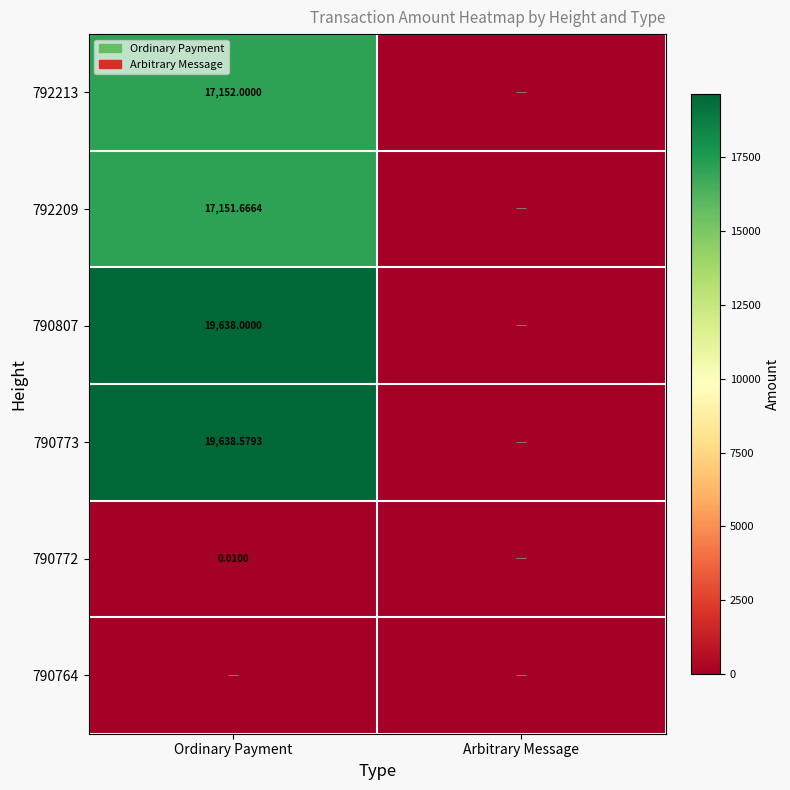

Is the value of 792213 at Ordinary Payment greater than the value of 790807 at Ordinary Payment?

No